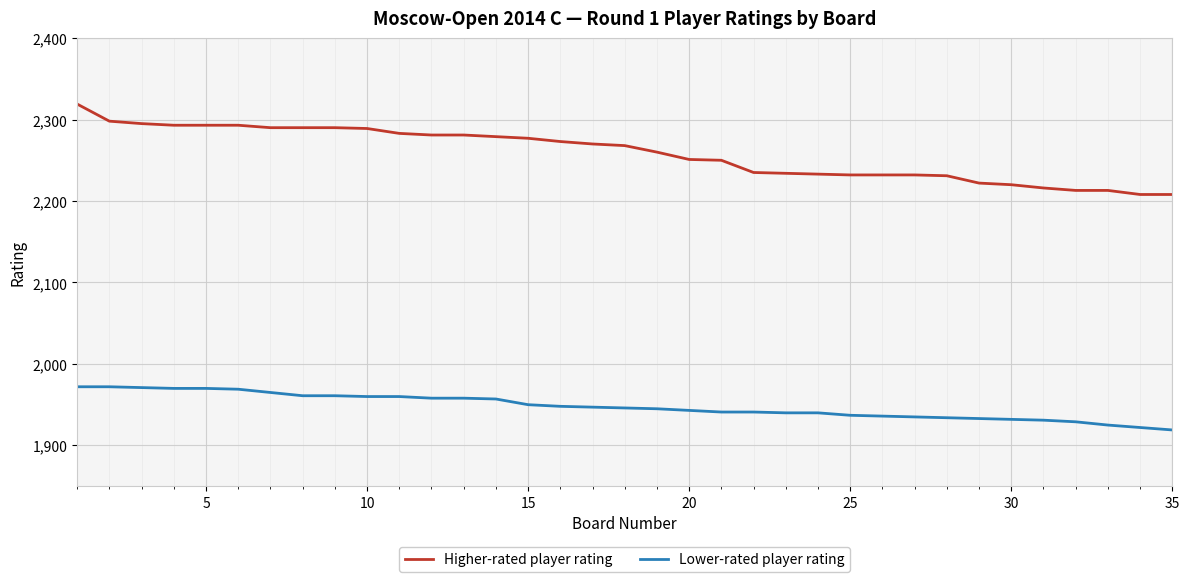

List the series in order of their overall mean, highest first.

Higher-rated player rating, Lower-rated player rating